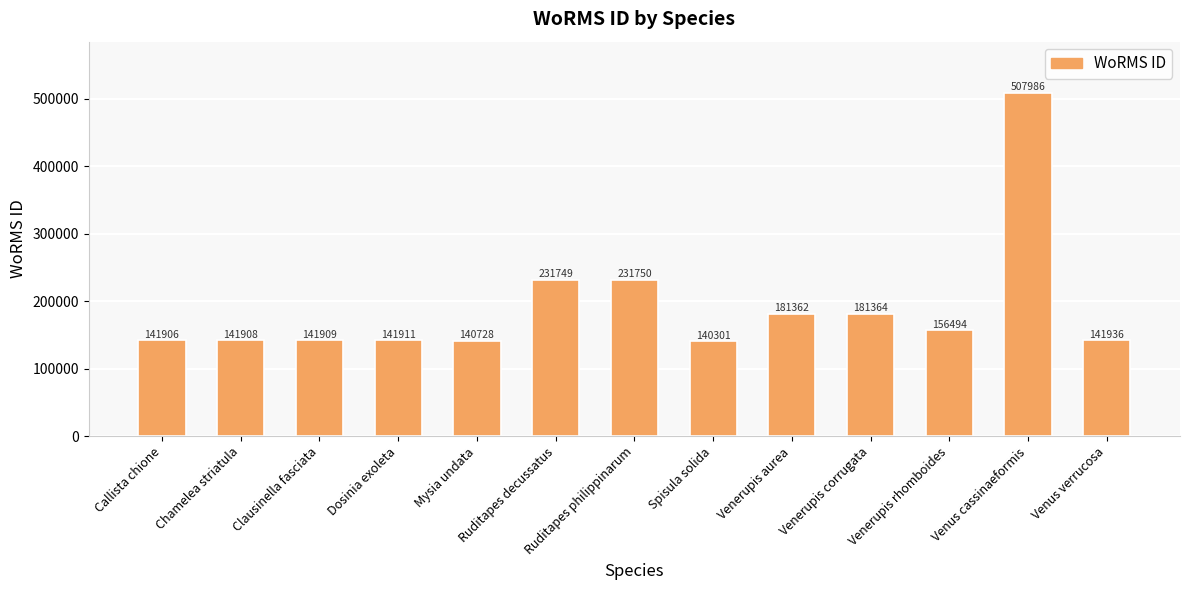

Rank the categories by value from highest to lowest.

Venus cassinaeformis, Ruditapes philippinarum, Ruditapes decussatus, Venerupis corrugata, Venerupis aurea, Venerupis rhomboides, Venus verrucosa, Dosinia exoleta, Clausinella fasciata, Chamelea striatula, Callista chione, Mysia undata, Spisula solida